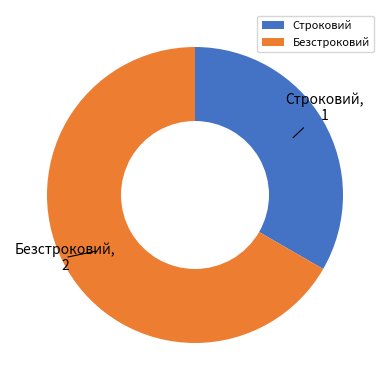

The Безстроковий slice represents 67% of the pie. True or false?

True